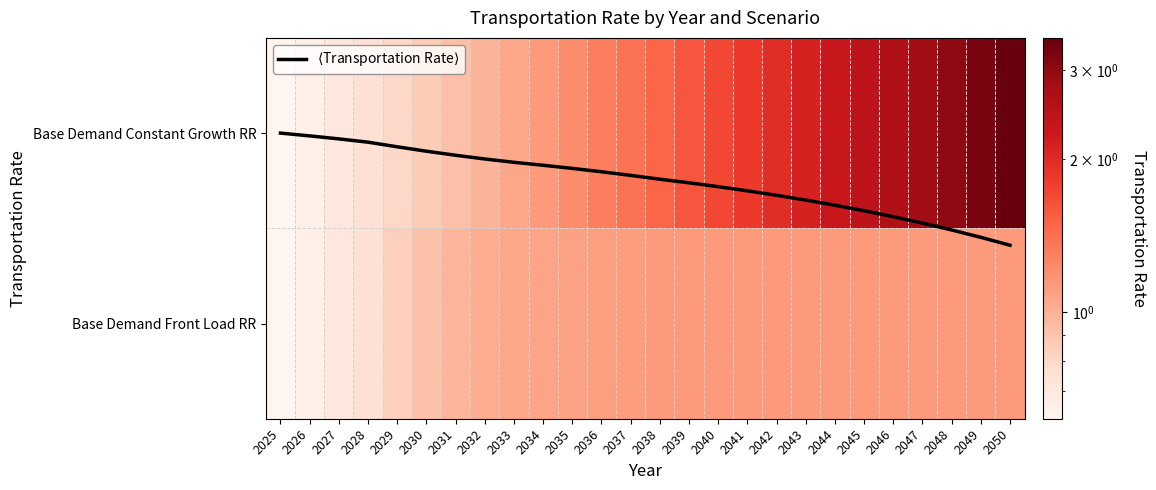

At how many categories does at least one series exceed 2?

8